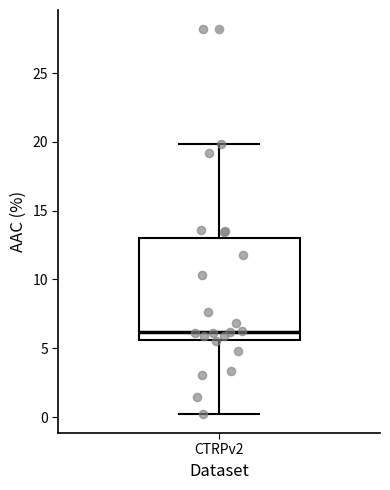

Read this box plot against the y-axis: the position of the median line, the range covered by the box, and the ends of both whiskers. The values are not printed on the chart, so give them approximately, as read against the axis.

median 6.0, box 5.5 to 13.0, whiskers 0.0 to 20.0